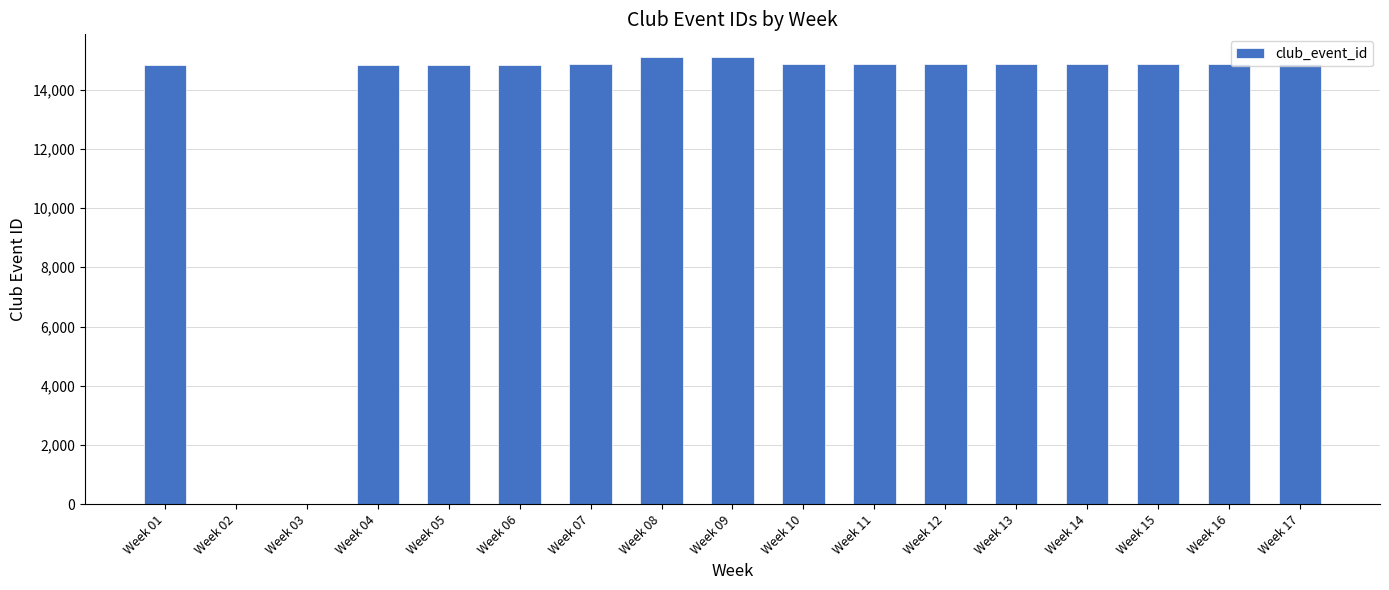

What is the ratio of the value at Week 04 to the value at Week 05?

1.0